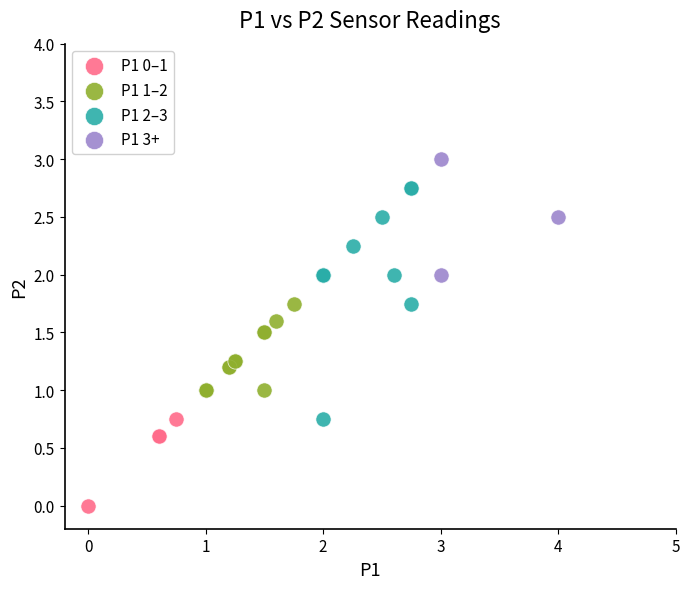

Which series contains the lowest Y value?

P1 0–1